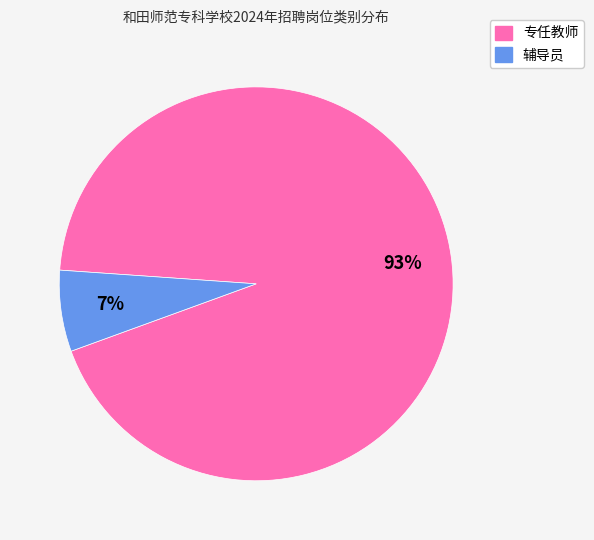

Does any single category account for the majority?

Yes